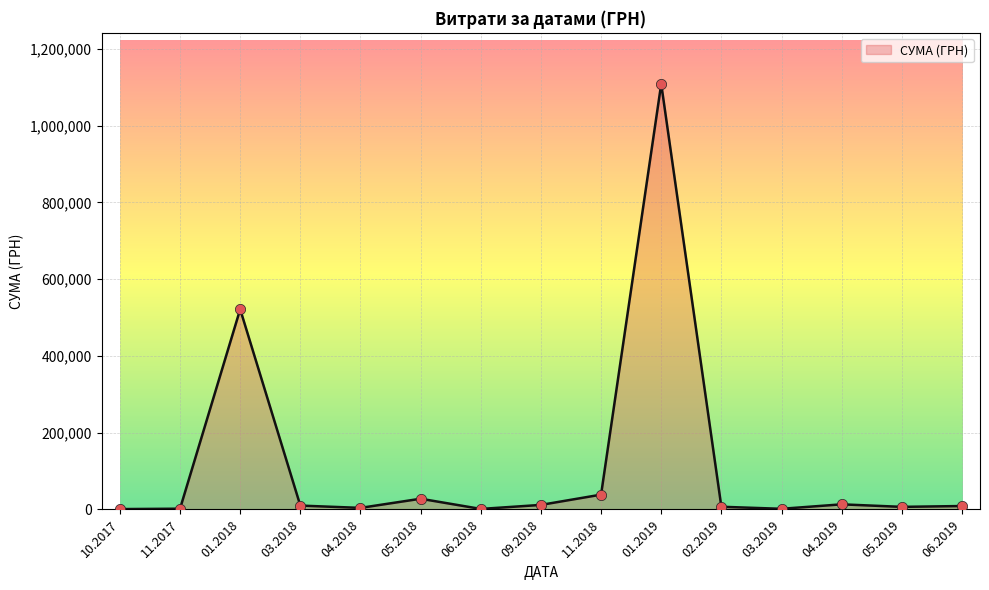

What is the difference between the values at 01.2019 and 11.2018?

1070254.8